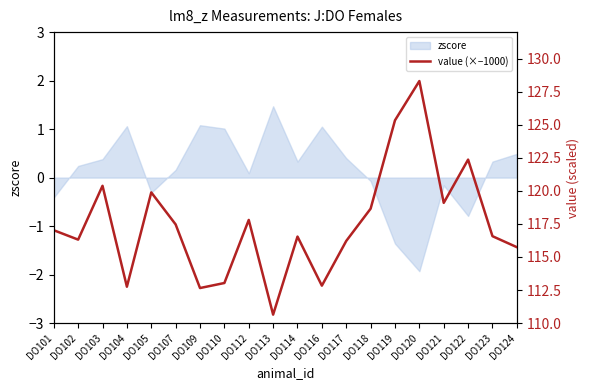

True or false: the data has more than 2 interior local peaks.

True